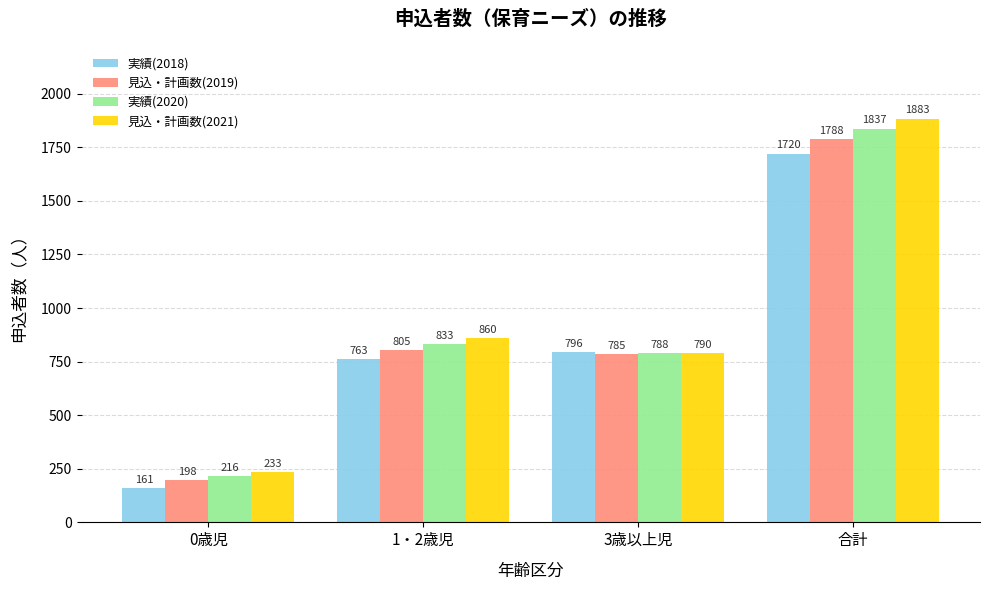

Is the value of 実績(2018) at 1・2歳児 greater than the value of 見込・計画数(2021) at 0歳児?

Yes